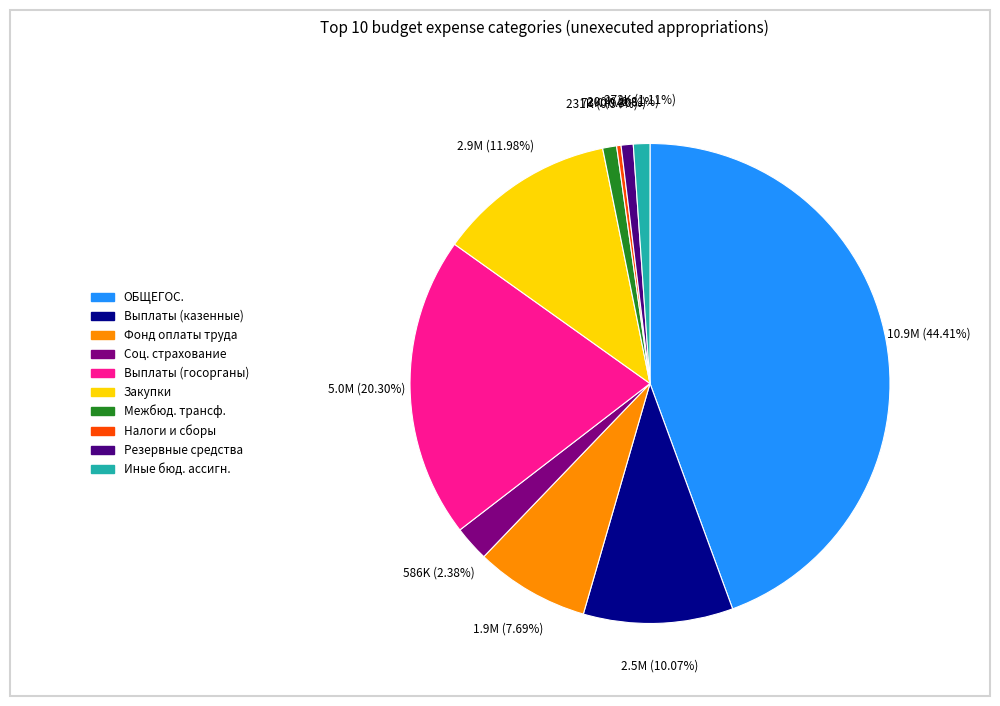

Which category has the biggest portion of the pie?

ОБЩЕГОСУДАРСТВЕННЫЕ ВОПРОСЫ